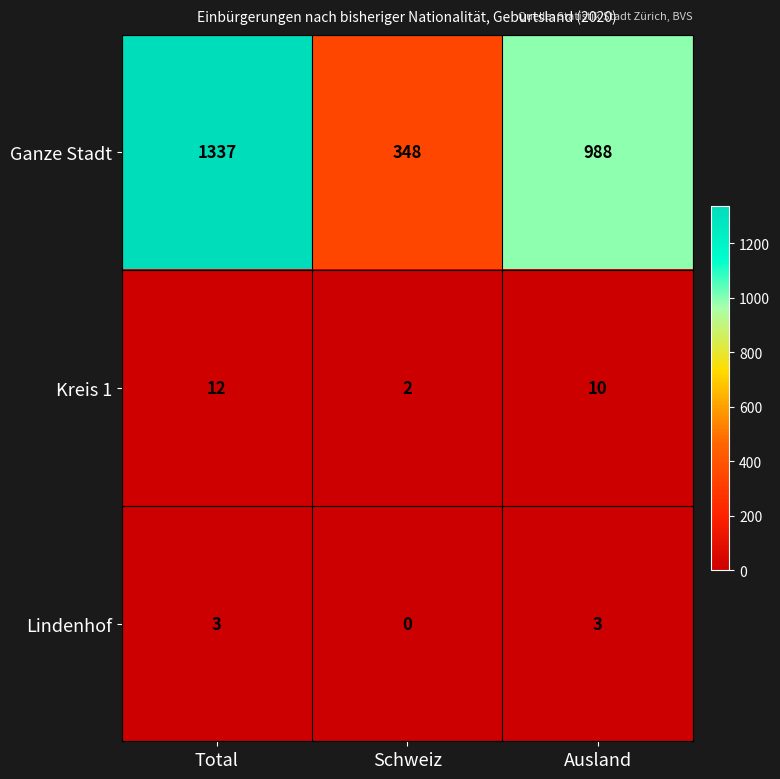

Which series changed the most between Schweiz and Ausland?

Ganze Stadt